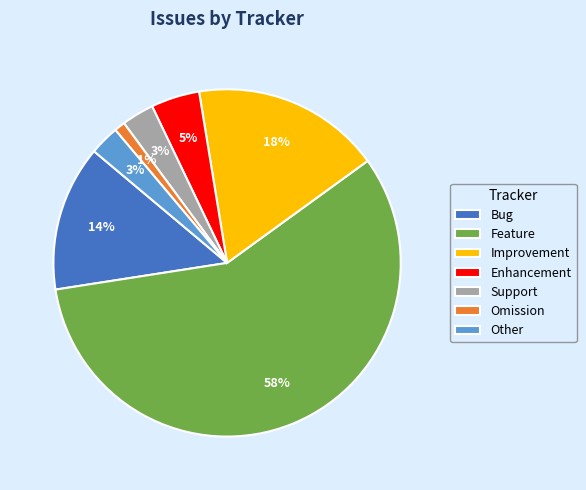

Combined, do Other and Enhancement account for over 50%?

No